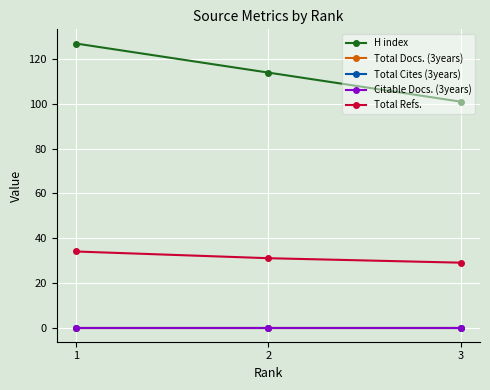

How many series are shown in this chart?

5